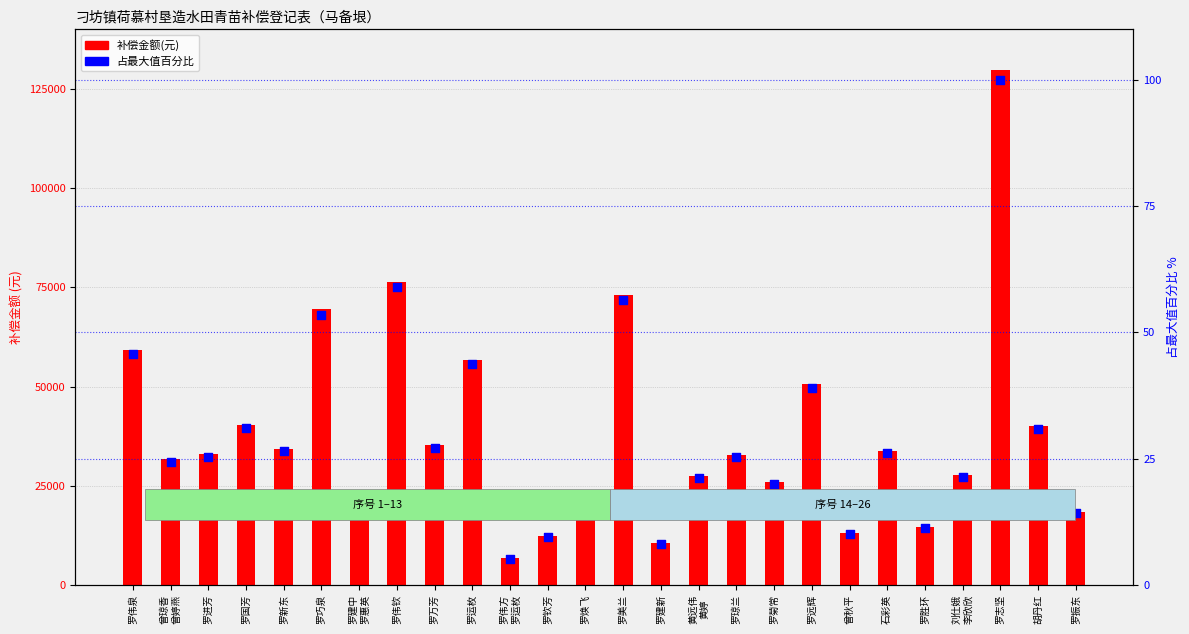

Which series reaches the maximum Y coordinate?

补偿金额(元)